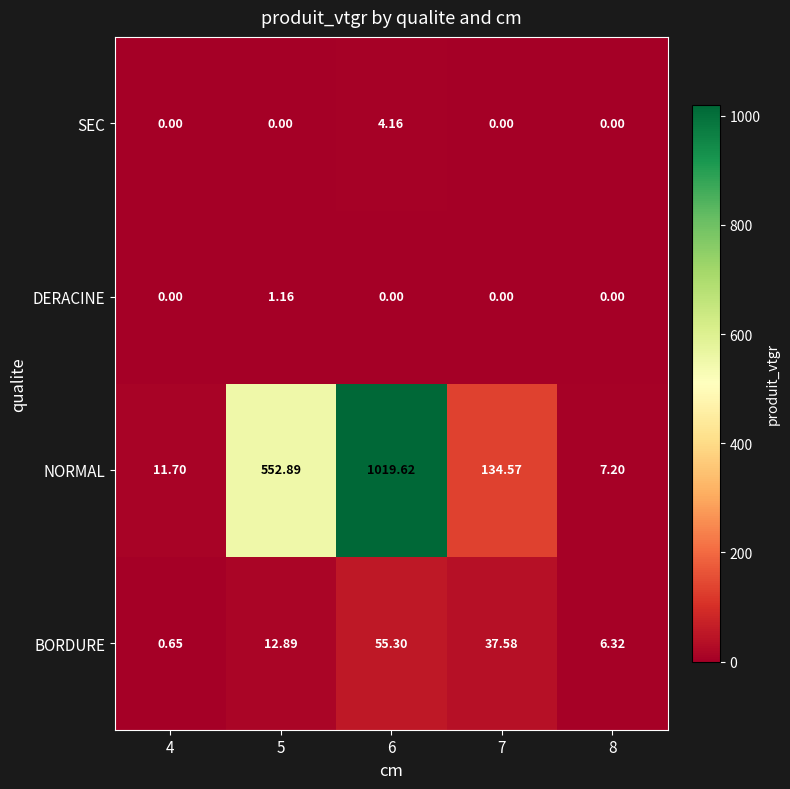

Is the value of DERACINE at 5 greater than the value of NORMAL at 5?

No